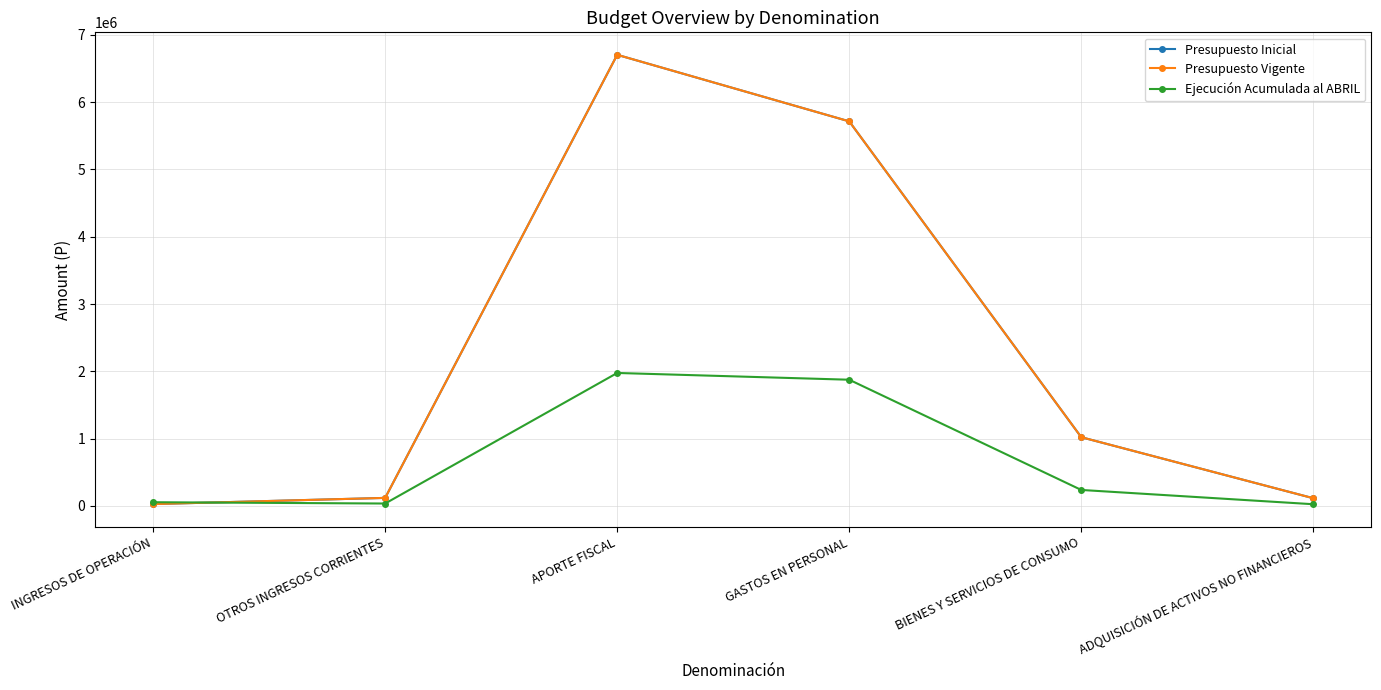

How many times do Presupuesto Vigente and Ejecución Acumulada al ABRIL cross each other?

1